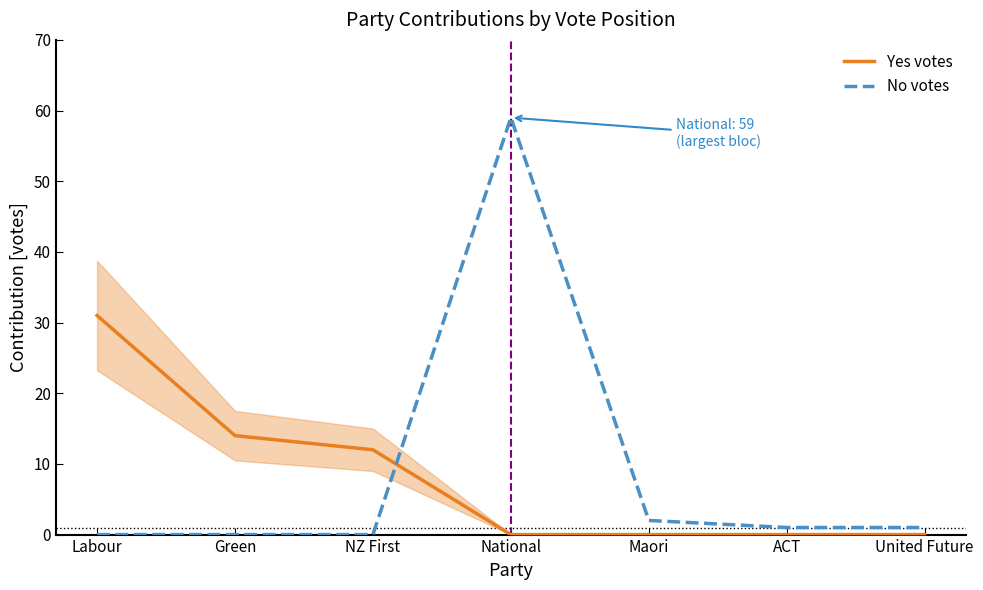

Does the chart display data point markers on the line(s)?

No